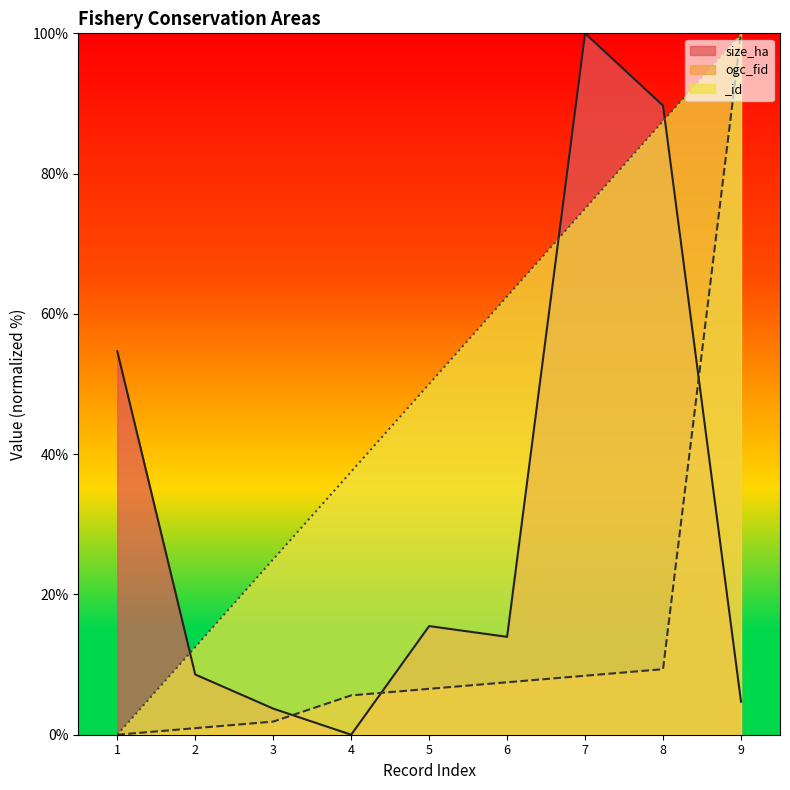

Where is ogc_fid nearest to the value 50?

8